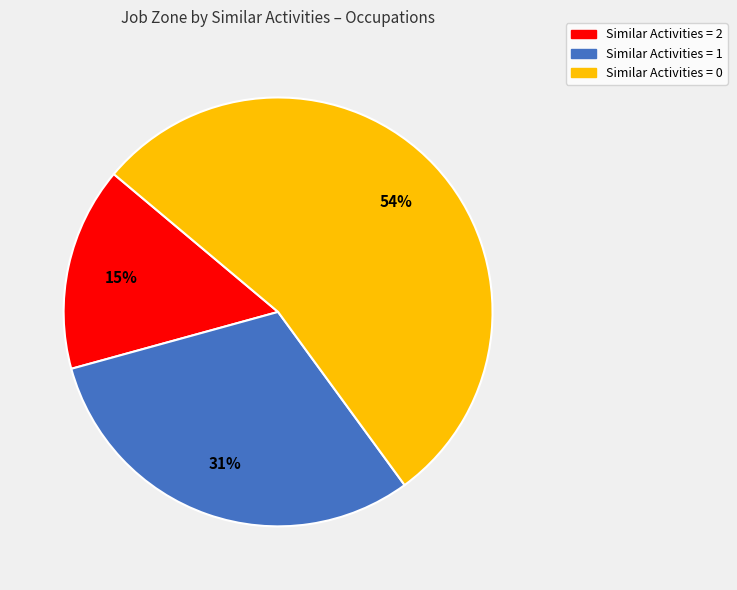

Which category has the biggest portion of the pie?

Similar Activities = 0